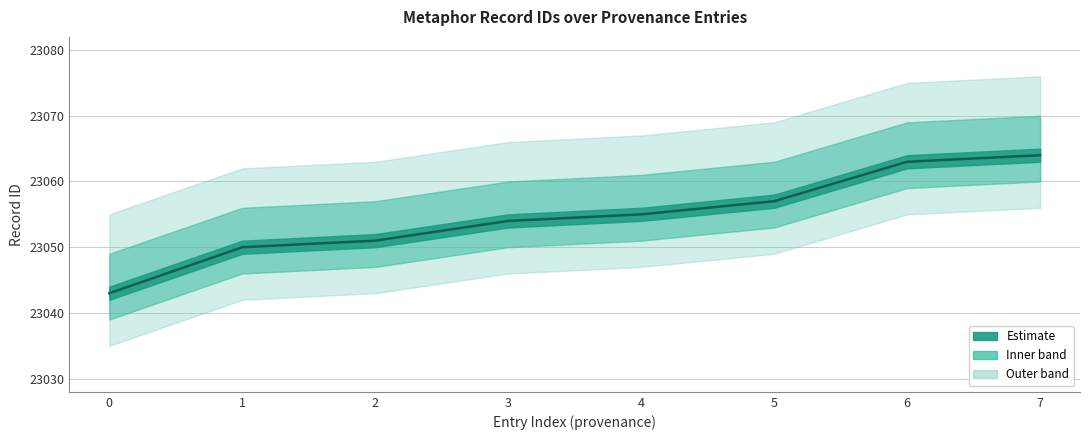

Approximately how many times larger is the value at 7 compared to 3?

1.0